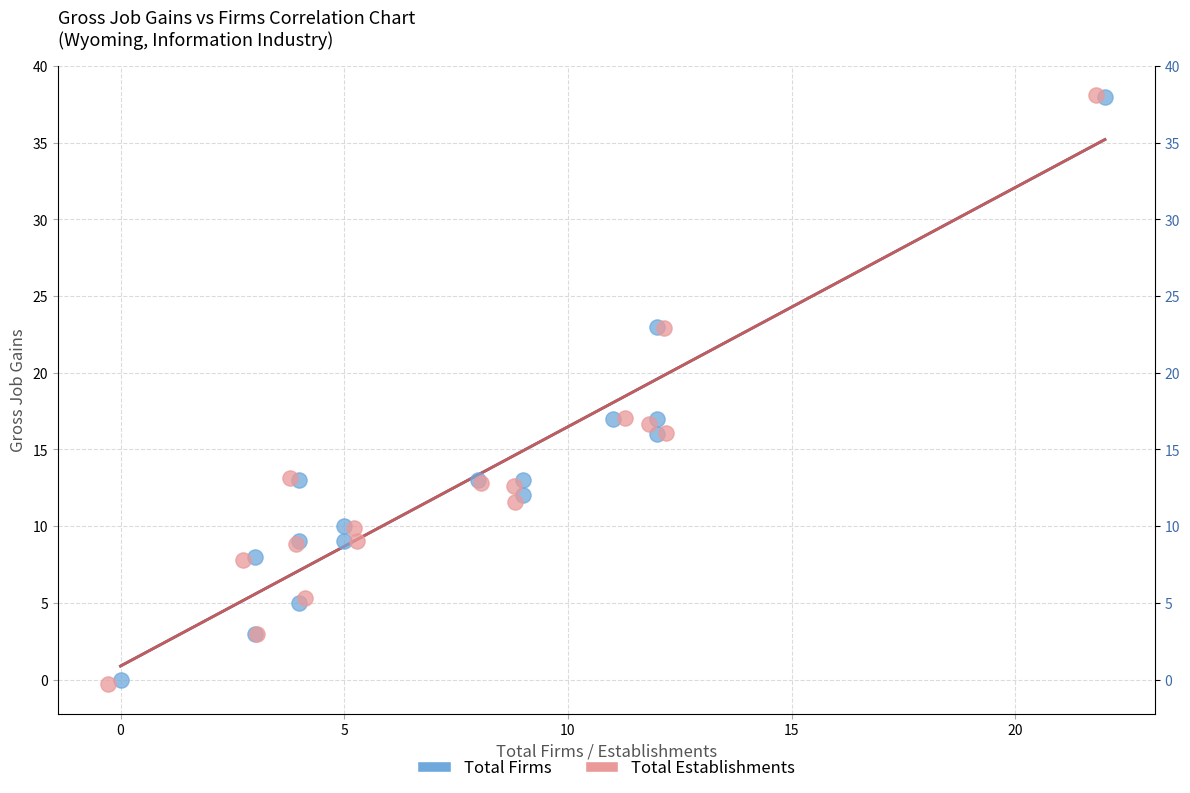

Which series has the largest Y range (max minus min)?

Total Establishments